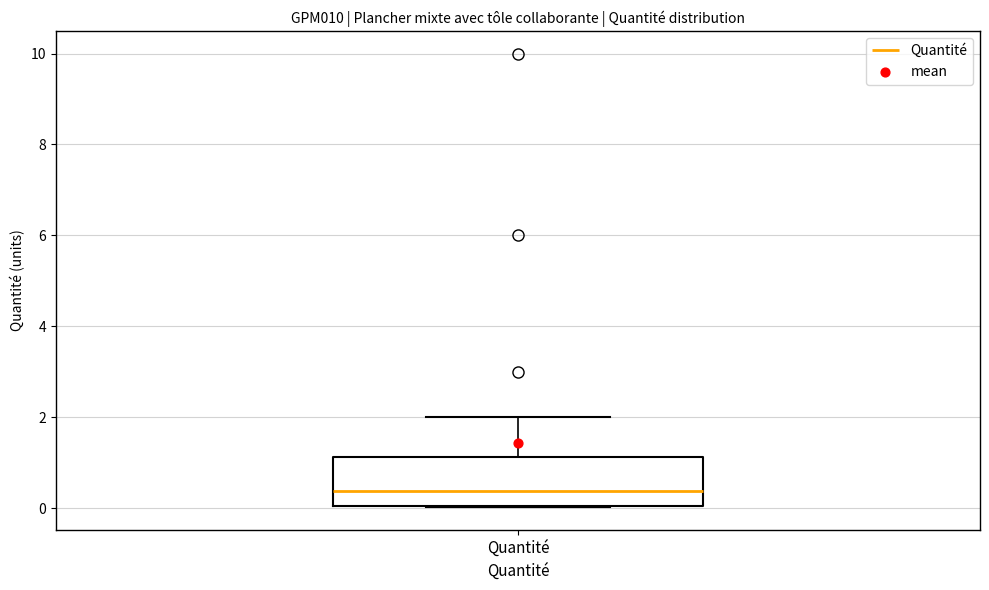

Where does the upper whisker of the box for Quantité end on the y-axis? The values are not printed on the chart, so give them approximately, as read against the axis.

2.0